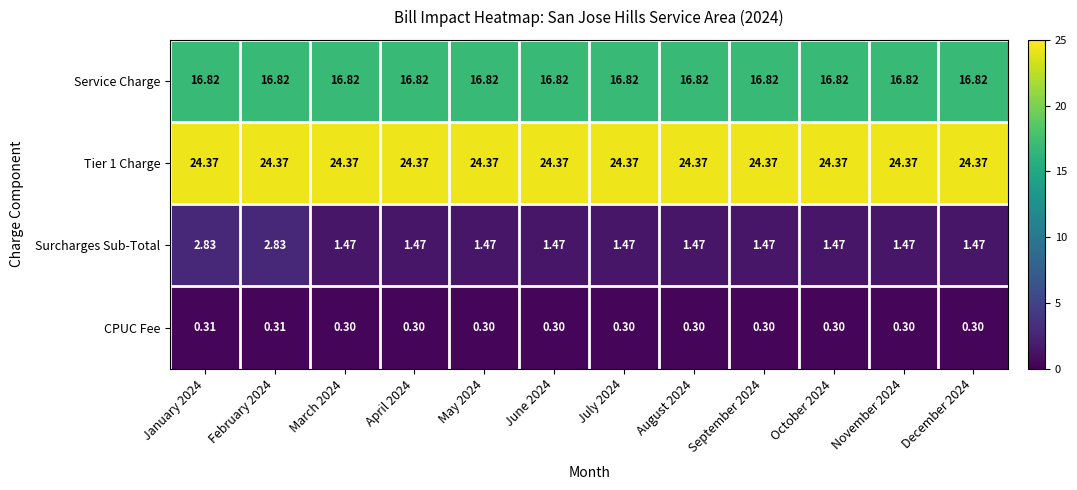

Is the value of Tier 1 Charge at May 2024 greater than the value of Service Charge at November 2024?

Yes